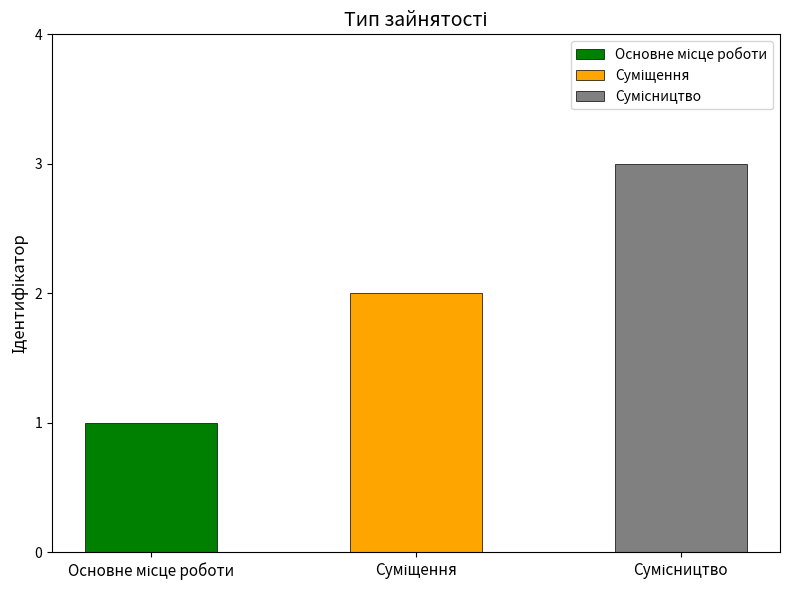

Read the value at Основне місце роботи.

1